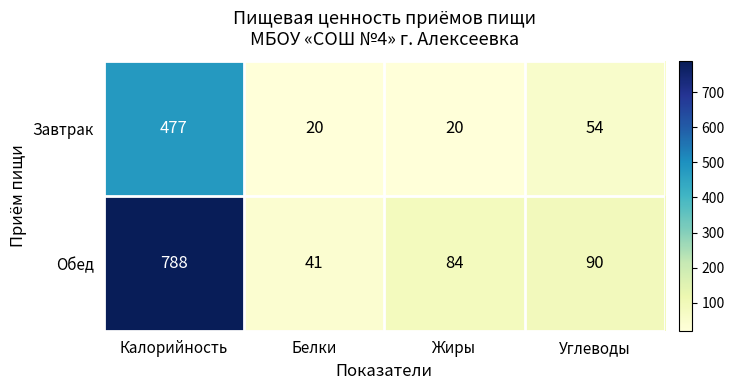

Between Калорийность and Жиры, which series saw the biggest shift?

Обед